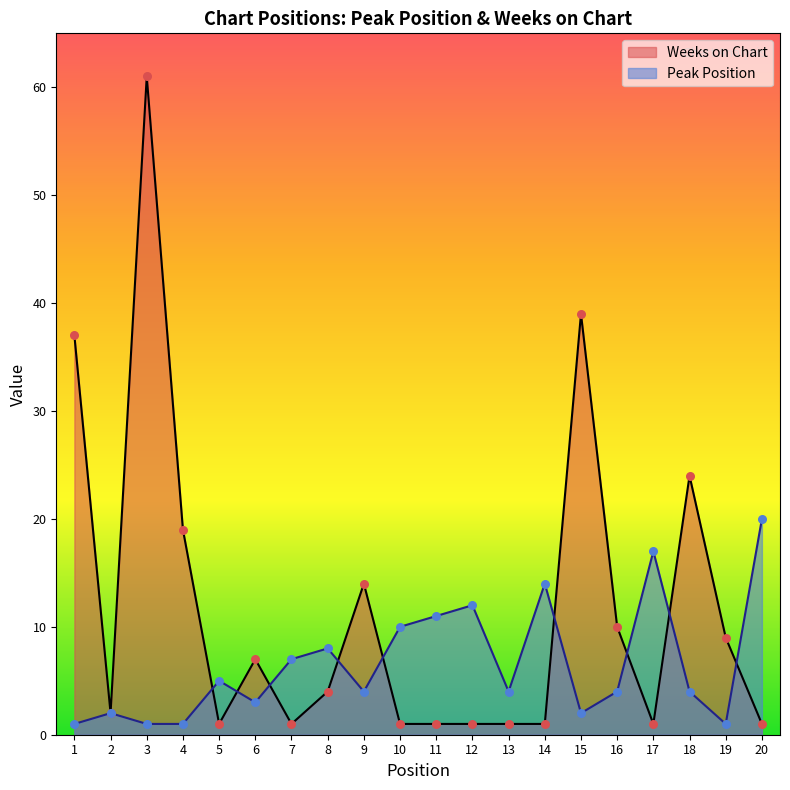

What is the total value across all series at 10?

11